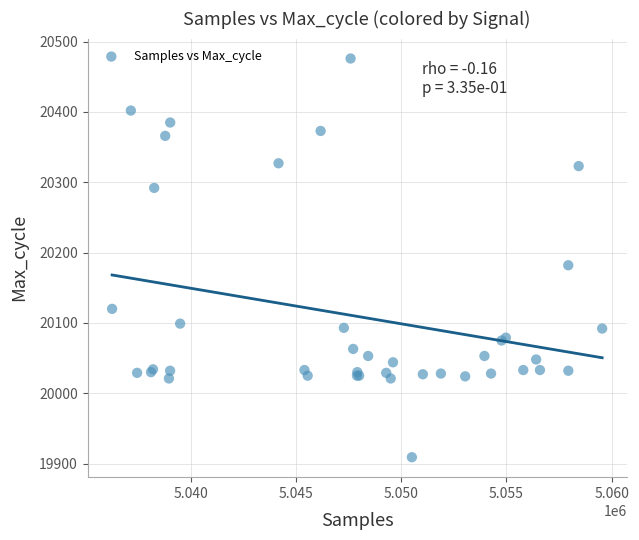

What Y value in the scatter plot is closest to 20192?

20182